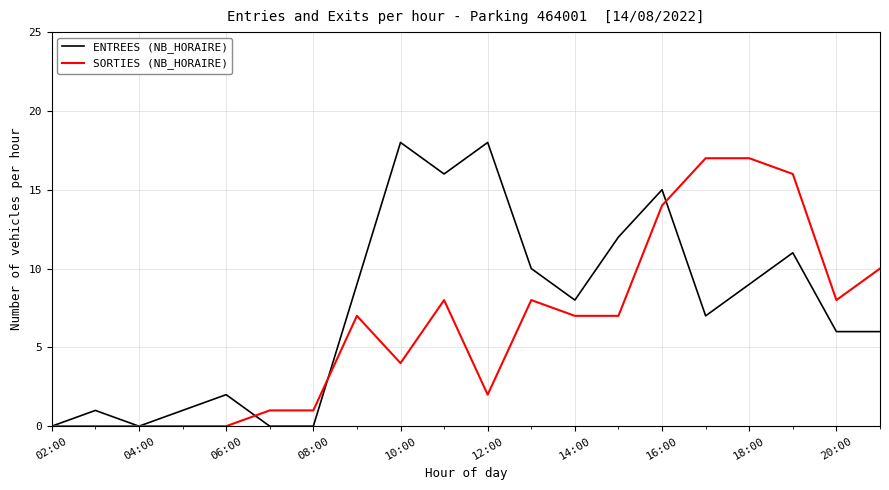

What is the difference between the maximum and minimum values in the SORTIES (NB_HORAIRE) series?

17